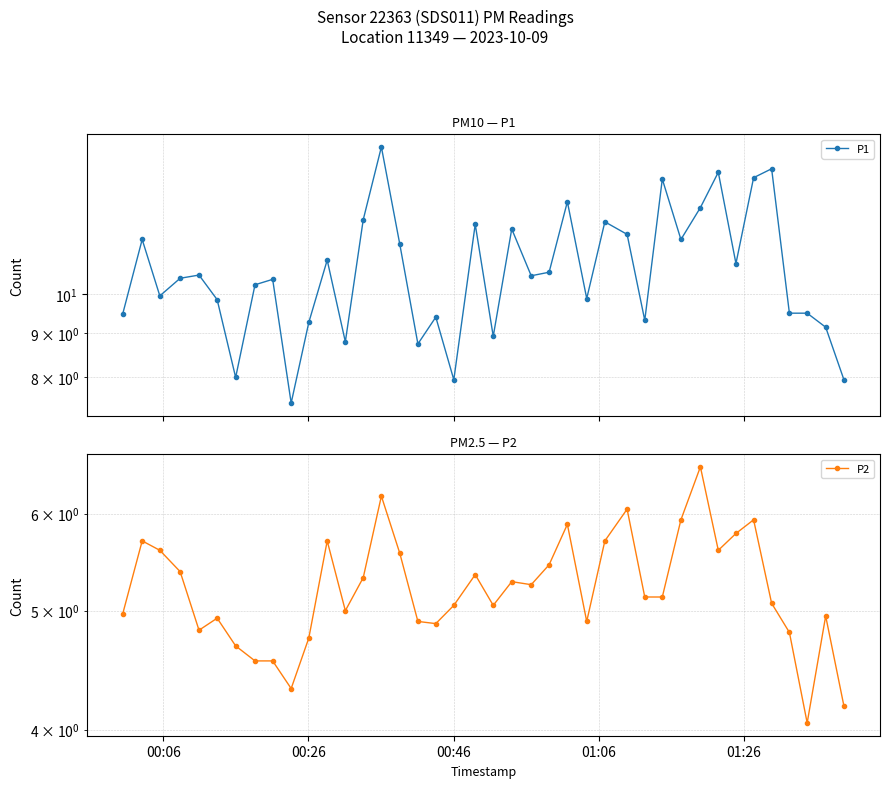

List the series in order of their overall mean, lowest first.

P2, P1